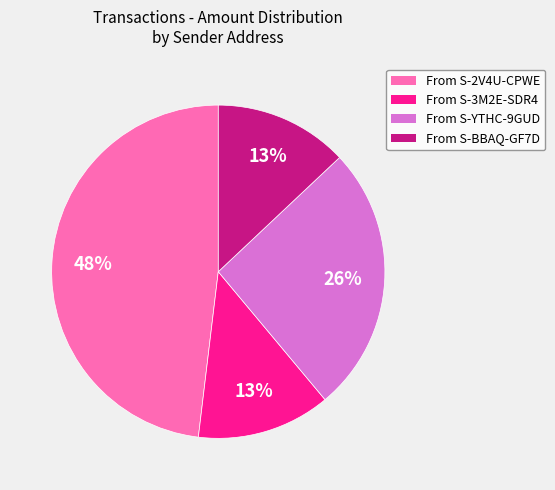

To the nearest percent, what is the average slice percentage?

25%